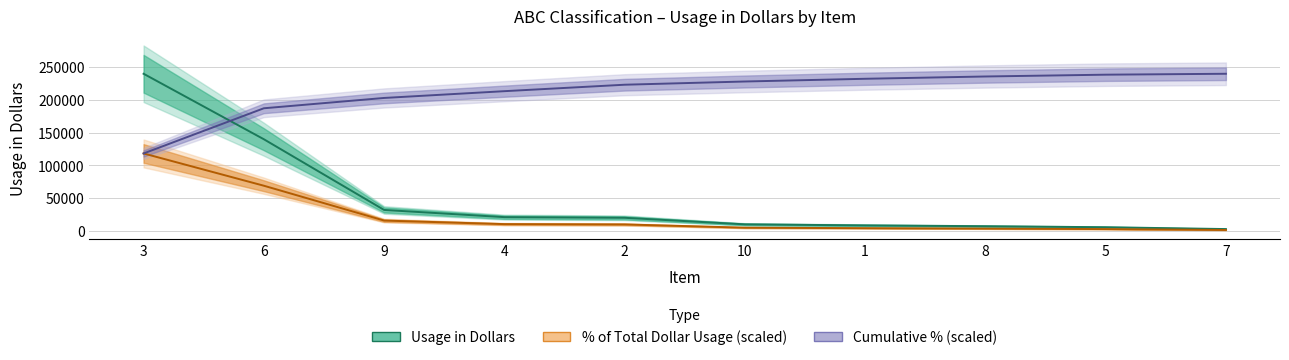

The Usage in Dollars series shows 9517.8 at 5. True or false?

False